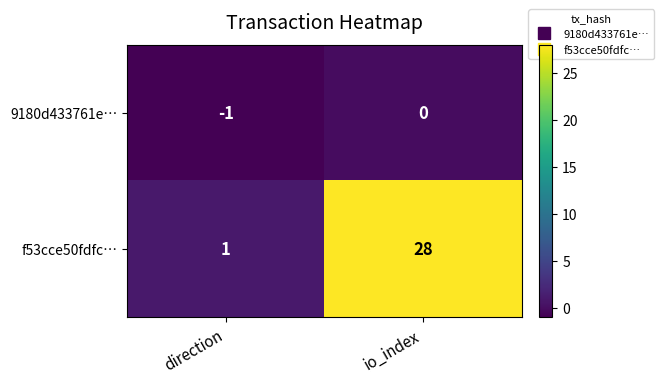

True or false: 9180d433761e… has a value of -1 at io_index.

False